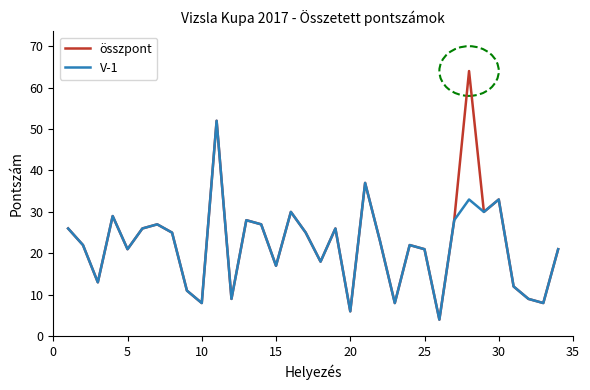

What is the highest value of the V-1 series?

52